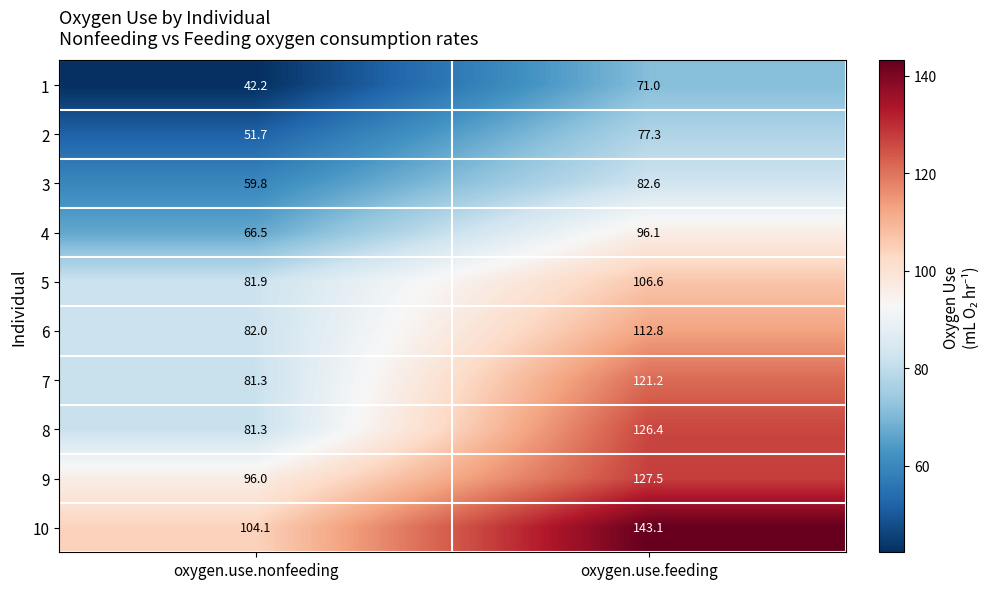

What is the minimum value shown in the chart?

42.2